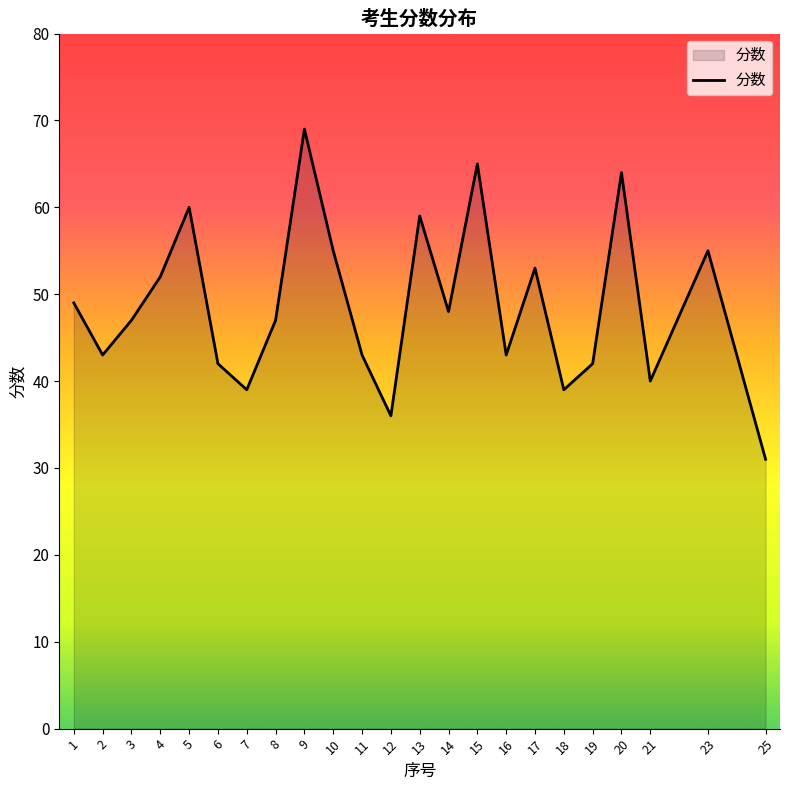

Reading left to right, what are all the values shown in this chart?

49	43	47	52	60	42	39	47	69	55	43	36	59	48	65	43	53	39	42	64	40	55	31